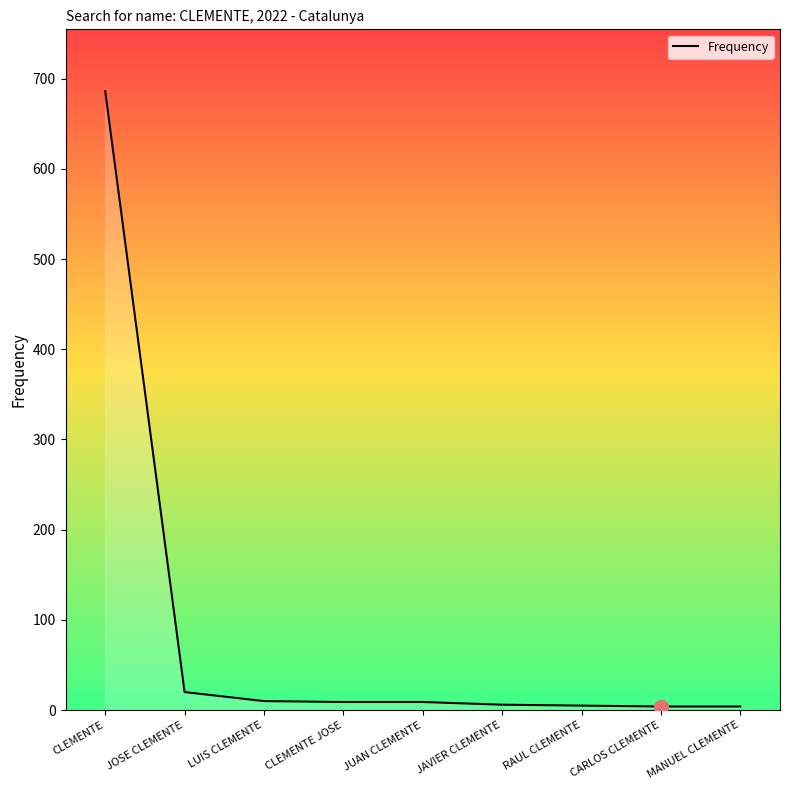

What position from the right is LUIS CLEMENTE?

7